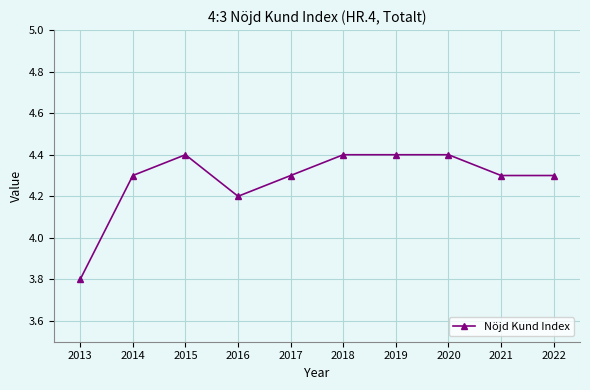

What is the change in value from 2013 to 2018?

+0.6